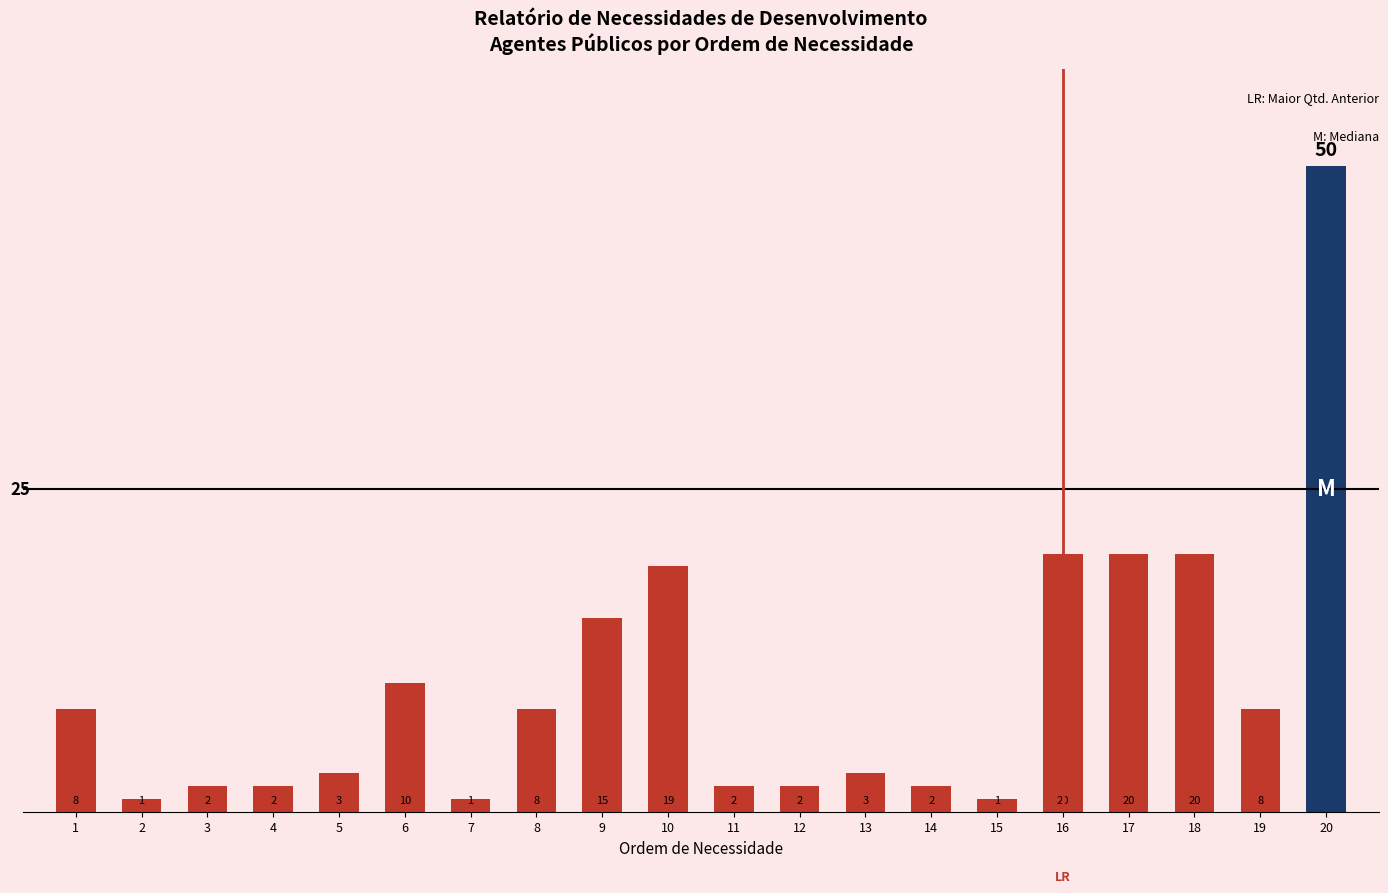

Which category has the highest value across all series?

20